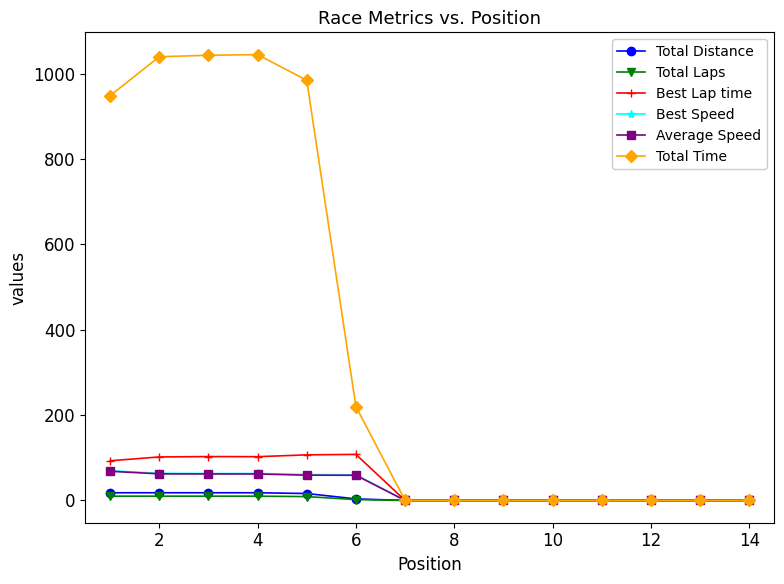

What is the difference between the second highest and minimum values in the Average Speed series?

62.3